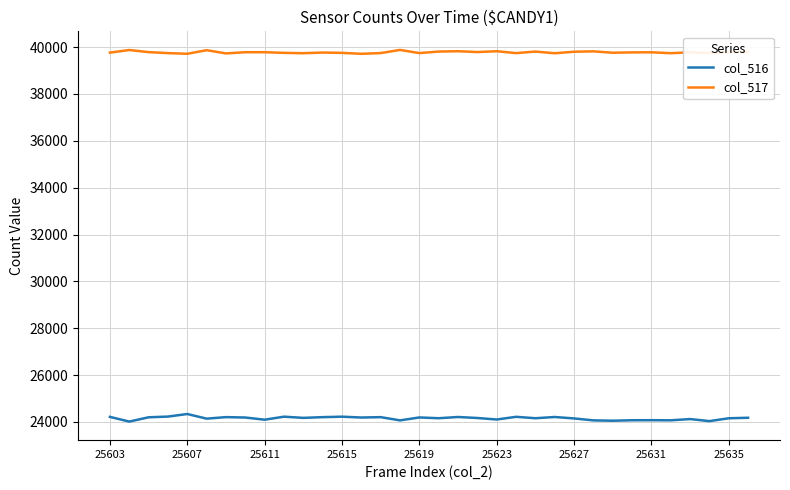

What is the lowest value of the col_516 series?

24018